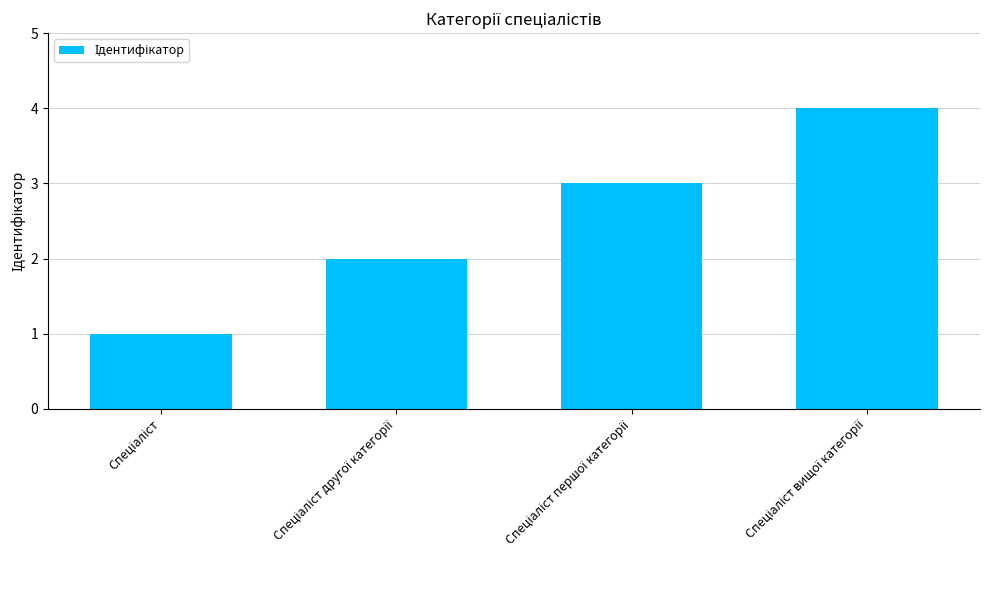

Count the number of data series in this chart.

1